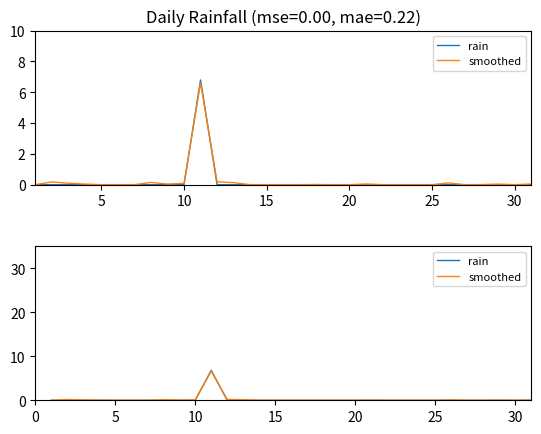

Count the number of data series in this chart.

2